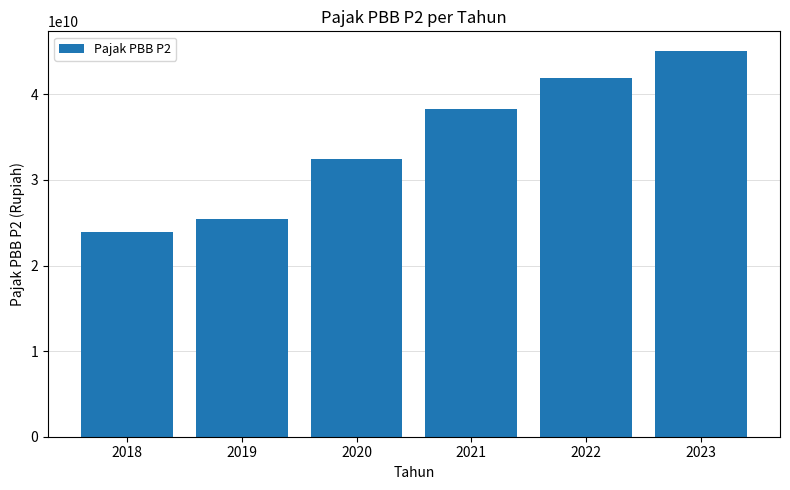

What is the value of the 4th bar from the left?

38243142374